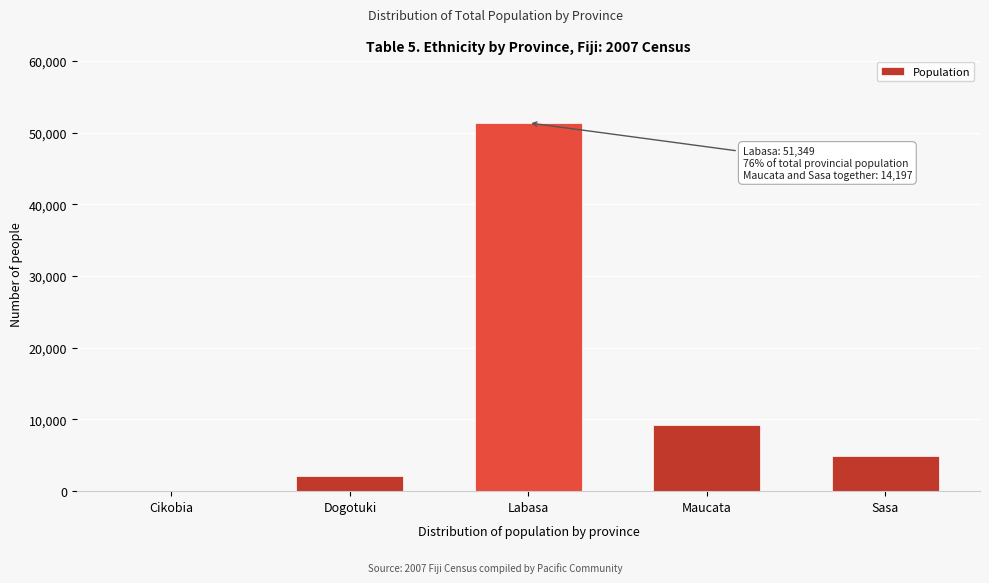

Reading right to left, extract all data points from this chart.

Sasa=4955	Maucata=9242	Labasa=51349	Dogotuki=2083	Cikobia=77